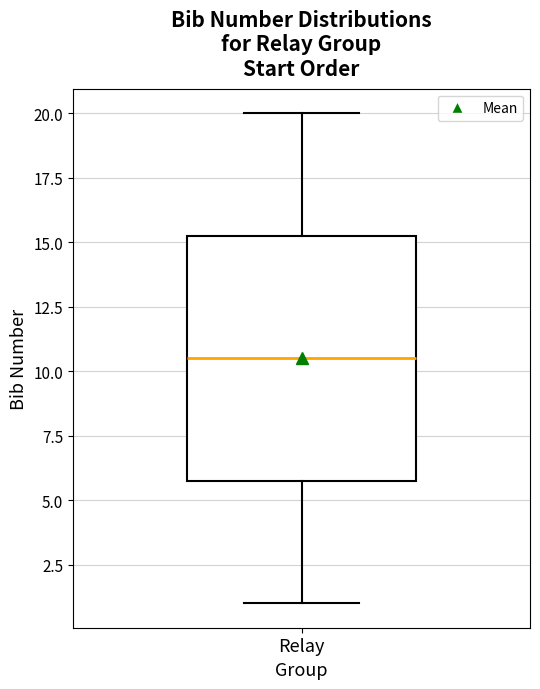

Where is the upper edge of the box for Relay on the y-axis? The values are not printed on the chart, so give them approximately, as read against the axis.

15.5